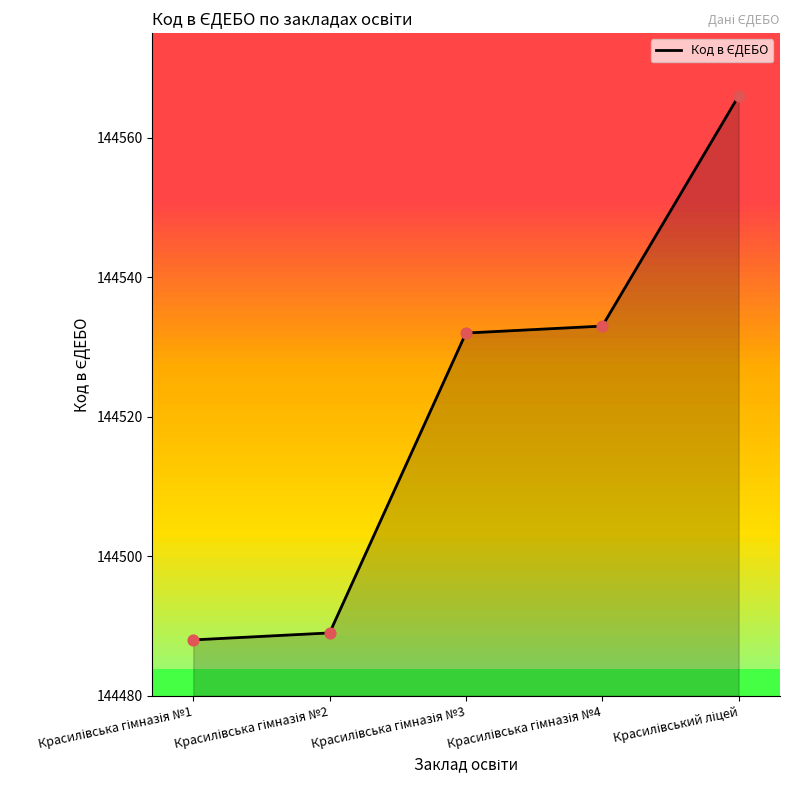

What is the maximum value shown in the chart?

144566